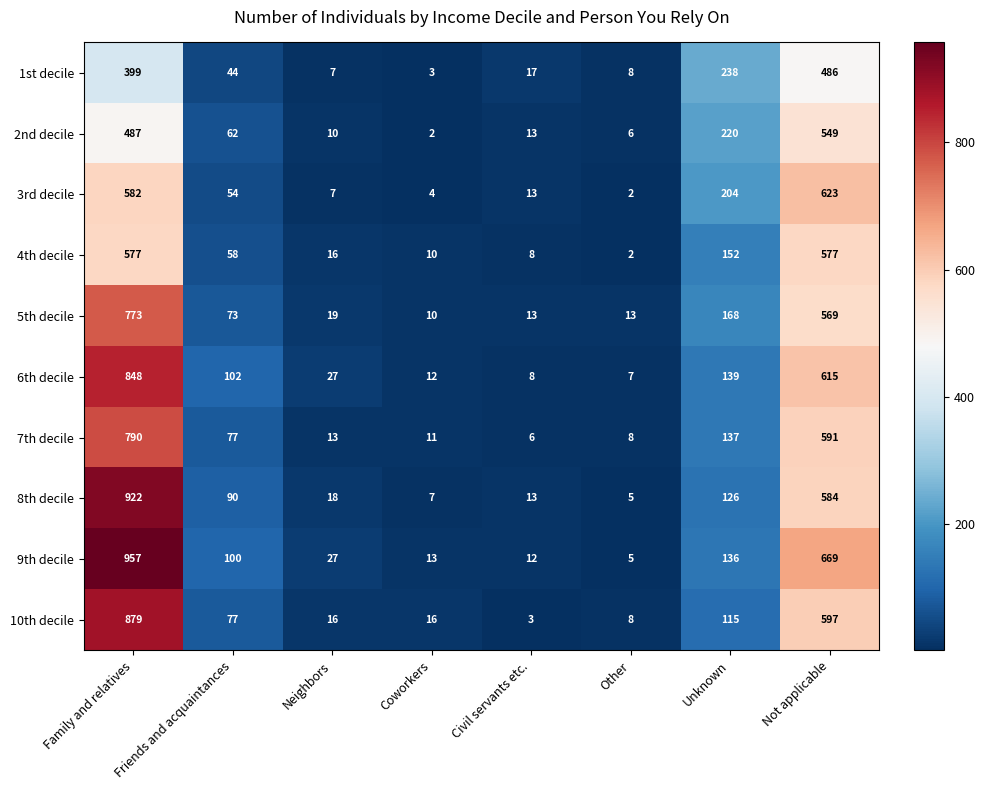

How many series are shown in this chart?

10